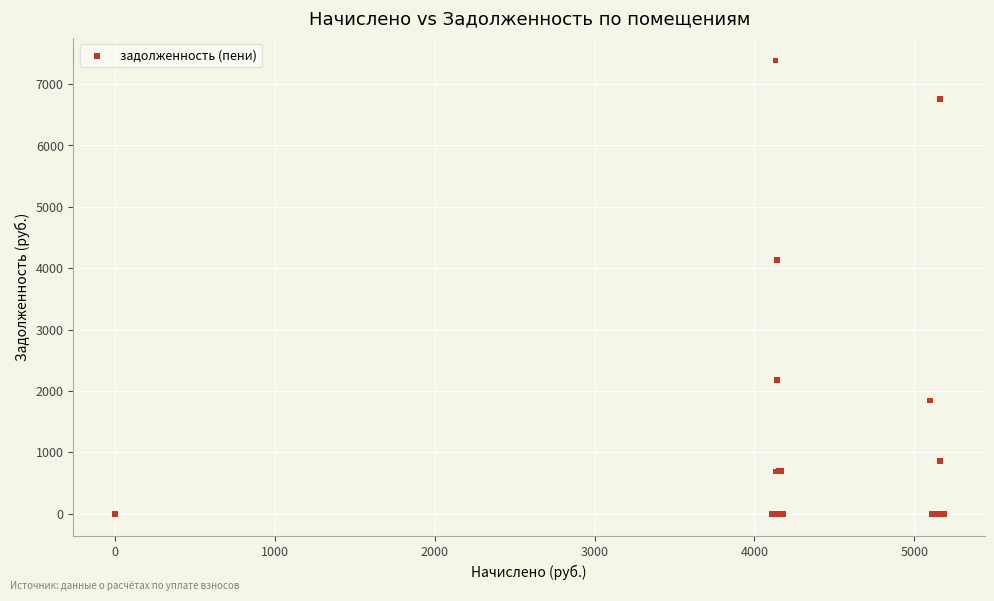

What Y value in the scatter plot is closest to 3692?

4140.0